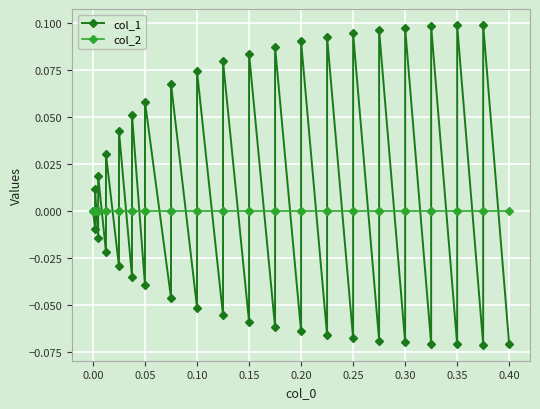

Reading left to right, what are all the values shown in this chart?

col_1: 0.0	-0.0	0.0	-0.0	0.0	-0.0	0.0	-0.0	0.0	-0.0	0.1	-0.0	0.1	-0.0	0.1	-0.1	0.1	-0.1	0.1	-0.1	0.1	-0.1	0.1	-0.1	0.1	-0.1	0.1	-0.1	0.1	-0.1	0.1	-0.1	0.1	-0.1	0.1	-0.1	0.1	-0.1	0.1	-0.1
col_2: 0.0	0.0	0.0	0.0	0.0	0.0	0.0	0.0	0.0	0.0	0.0	0.0	0.0	0.0	0.0	0.0	0.0	0.0	0.0	0.0	0.0	0.0	0.0	0.0	0.0	0.0	0.0	0.0	0.0	0.0	0.0	0.0	0.0	0.0	0.0	0.0	0.0	0.0	0.0	0.0